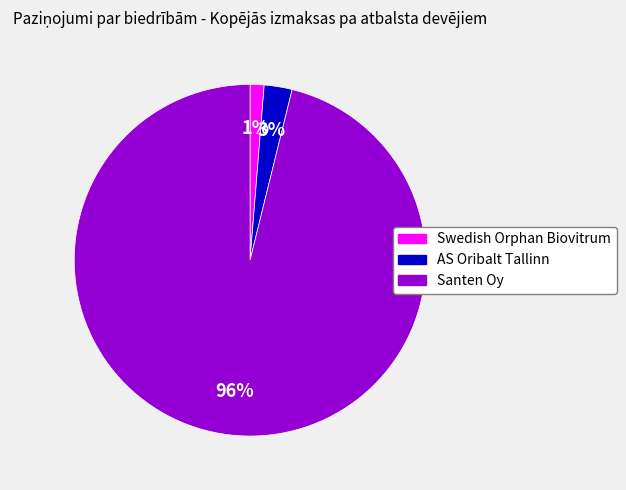

How many segments does this pie chart have?

3